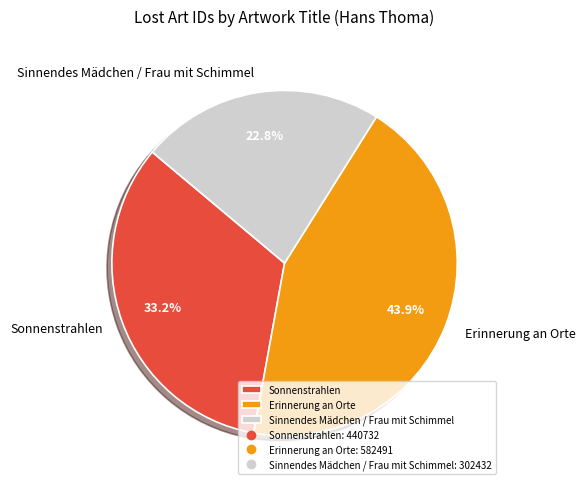

To the nearest percent, what is the difference between the Erinnerung an Orte and Sinnendes Mädchen / Frau mit Schimmel slice percentages?

21%